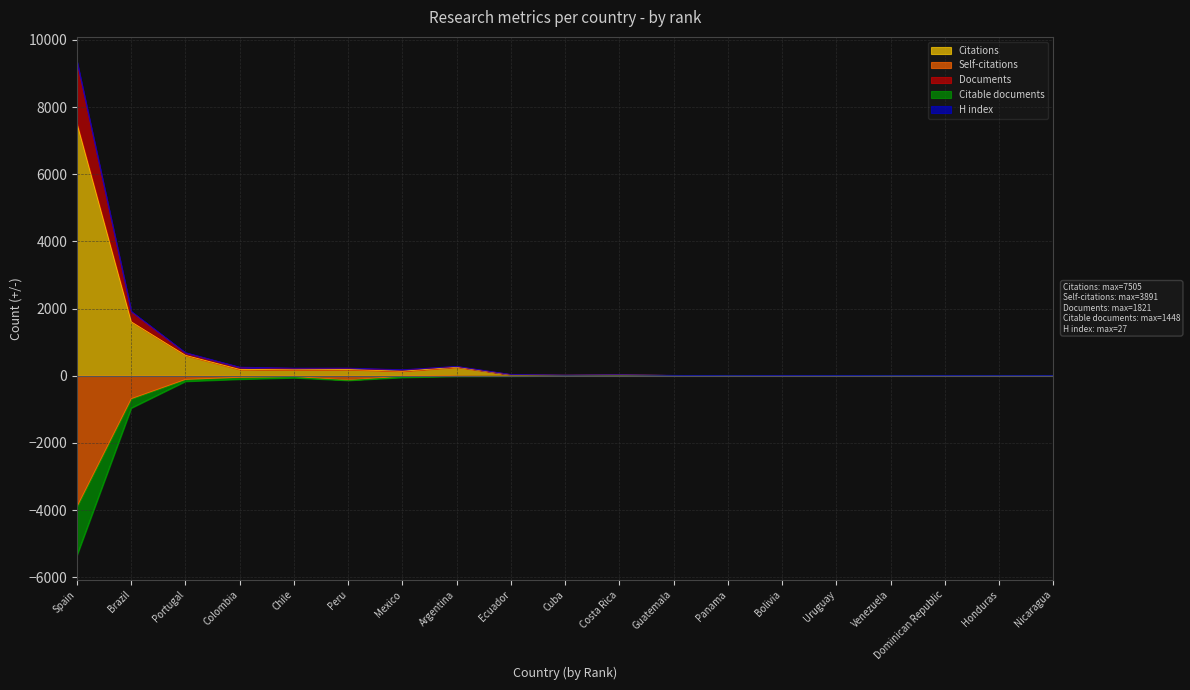

Where is the first local minimum for Citations?

Chile